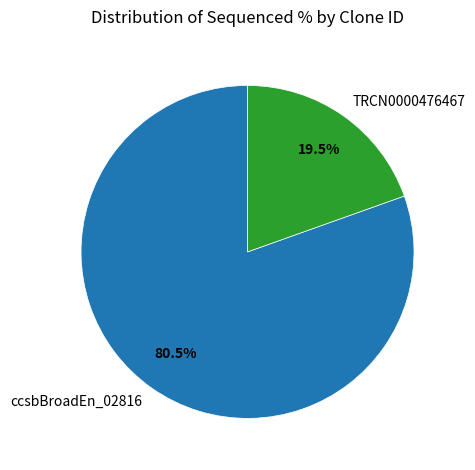

Rank the categories by value from lowest to highest.

TRCN0000476467, ccsbBroadEn_02816